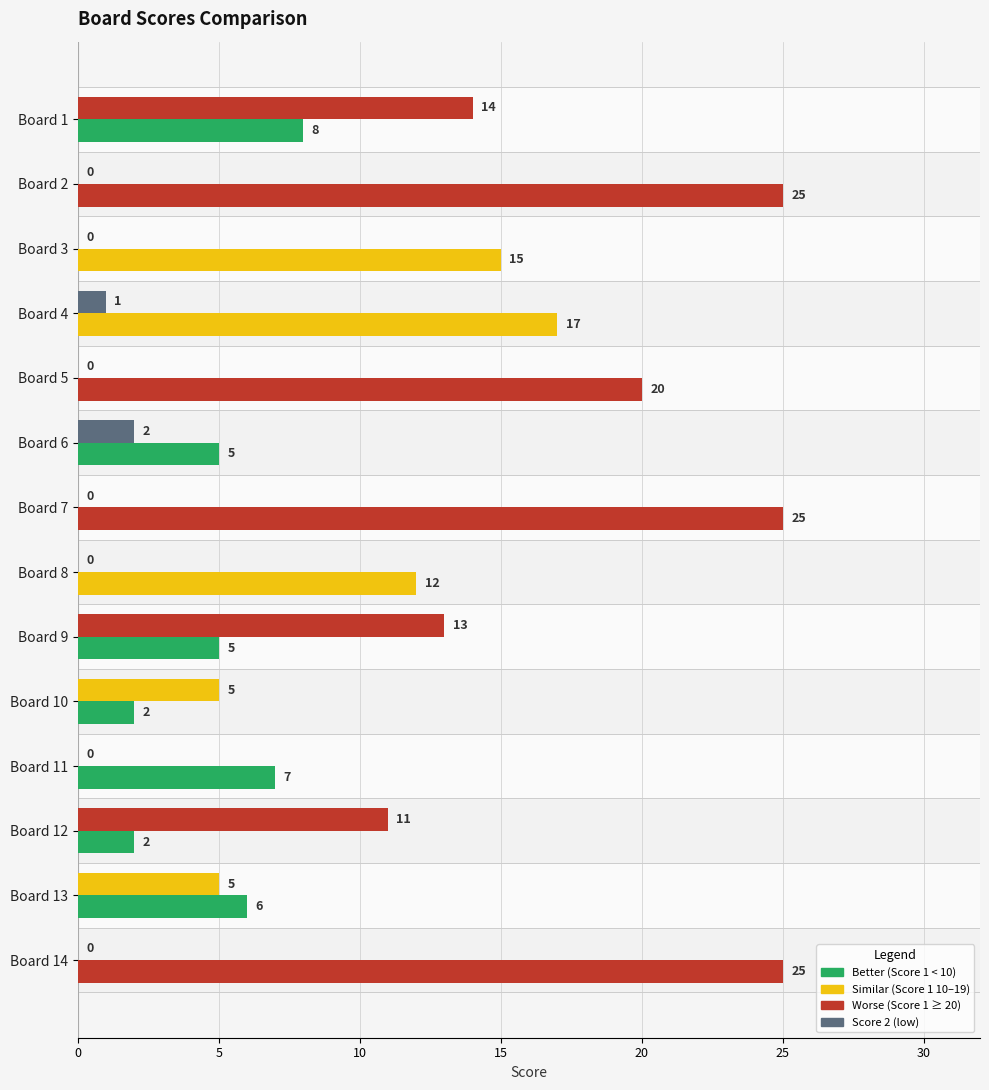

Reading left to right, extract all data points from this chart.

Score 1: 8	25	15	17	20	5	25	12	5	2	7	2	6	25
Score 2: 14	0	0	1	0	2	0	0	13	5	0	11	5	0